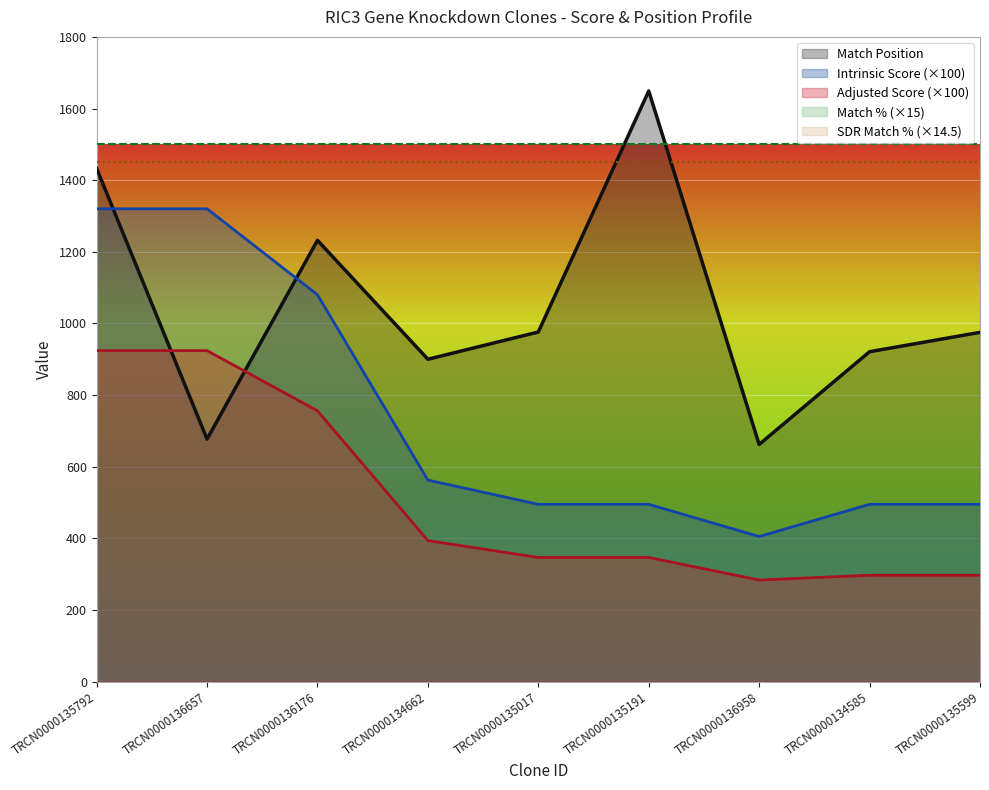

What is the sum of all Adjusted Score values?

4568.2